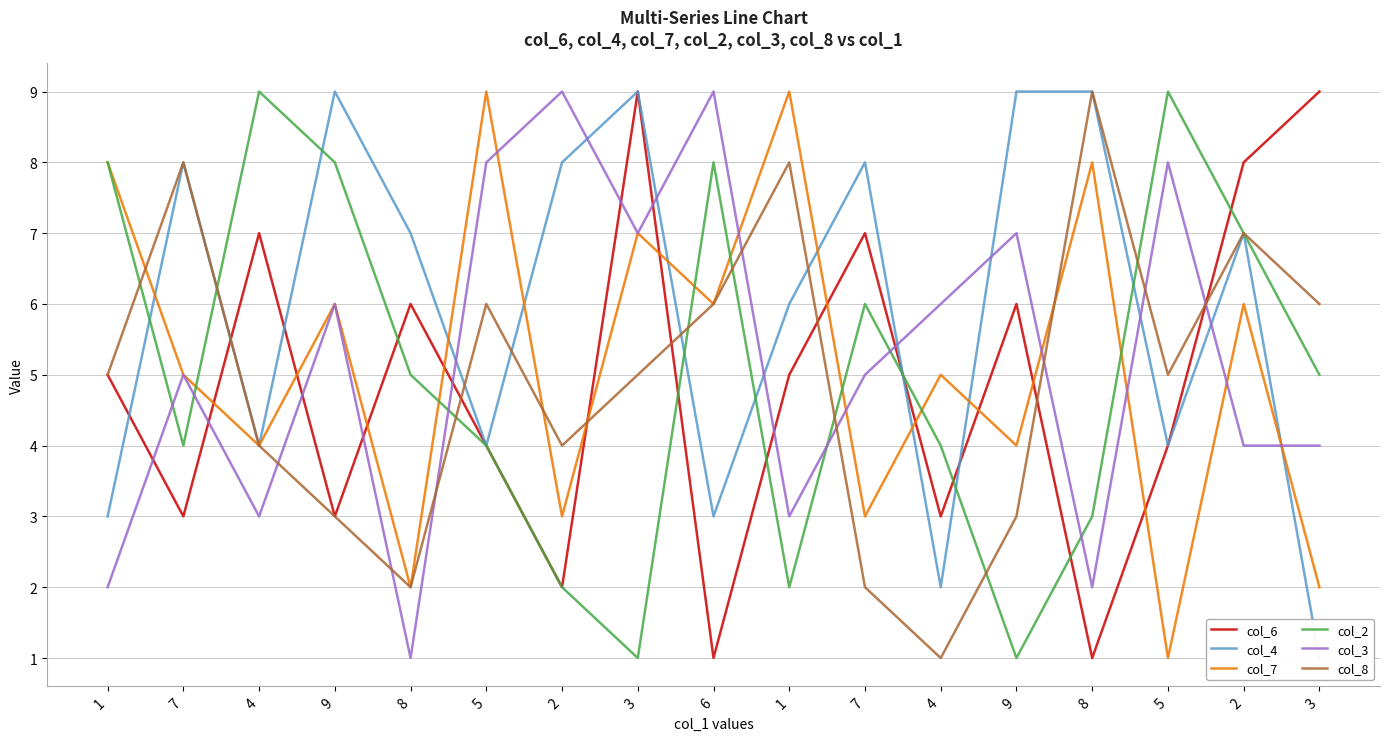

What is the total value across all series at 5?

35